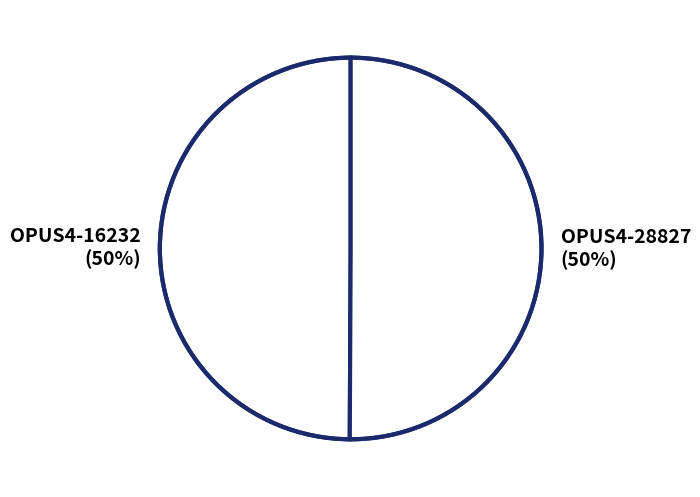

Is it true that OPUS4-28827 (50%) is 50% of the pie?

True